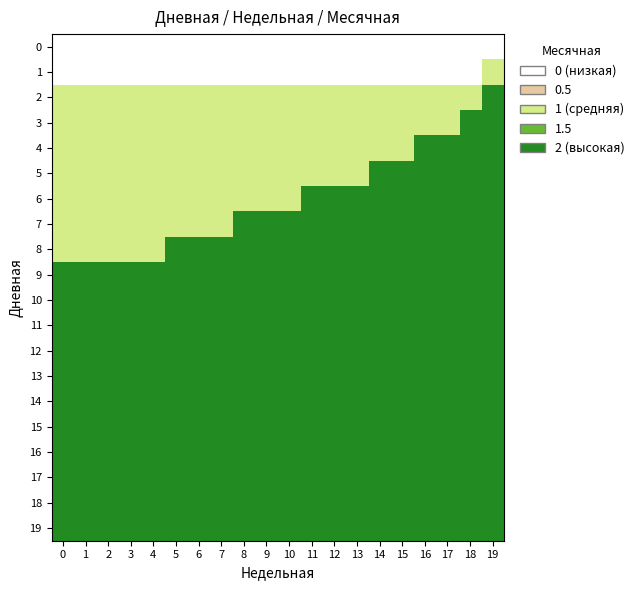

Which series changed the most between 10 and 13?

6